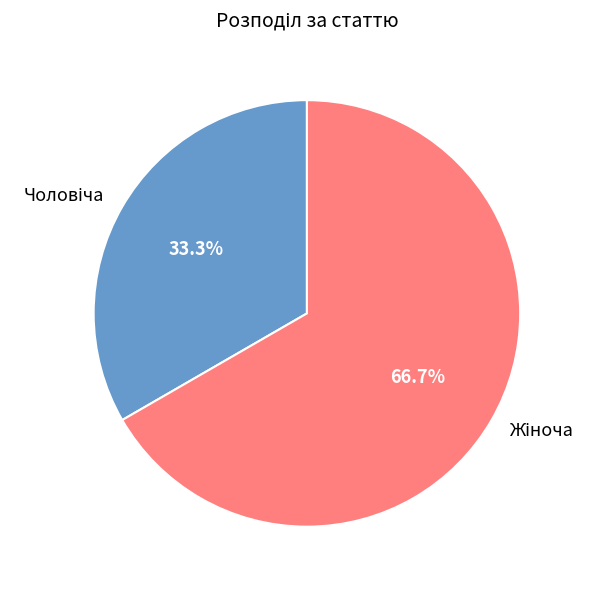

Is there any slice that represents more than half of the pie?

Yes